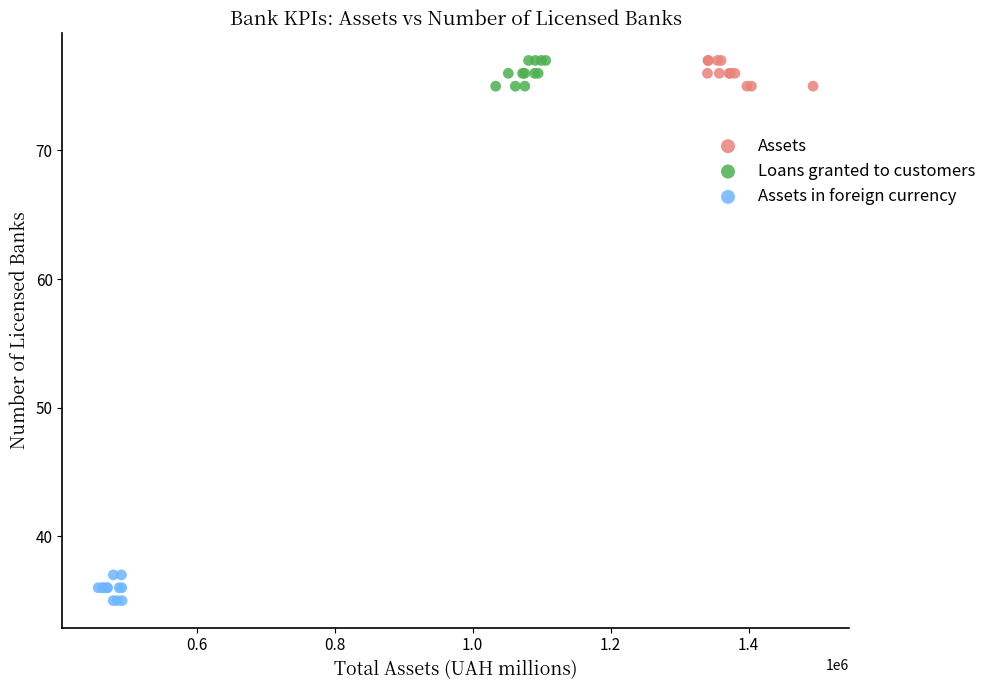

Which series reaches the minimum Y coordinate?

Assets in foreign currency